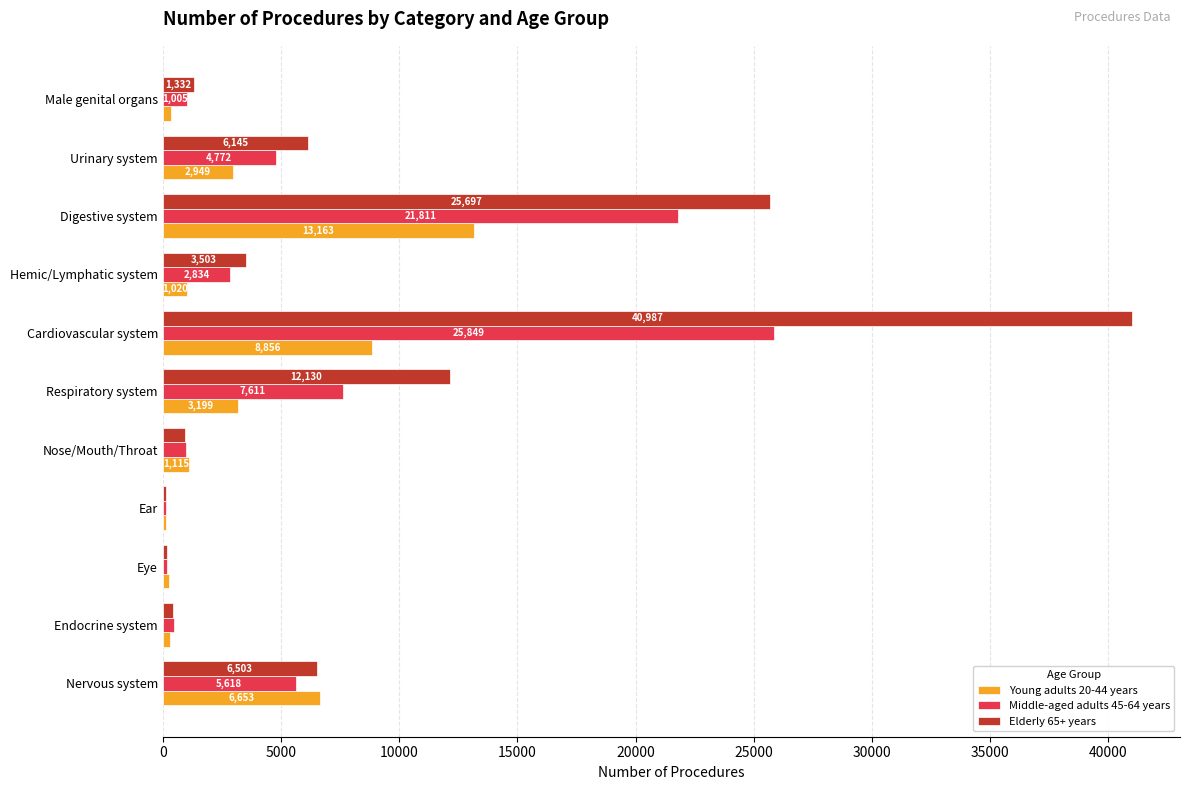

True or false: Elderly 65+ years has a value of 9349 at Urinary system.

False